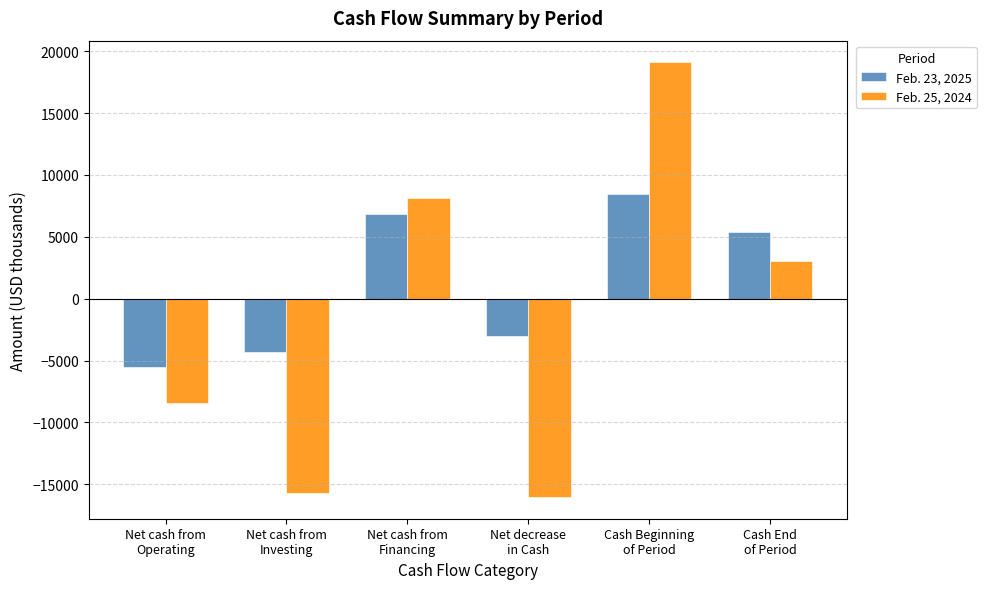

The Feb. 23, 2025 series shows 2037 at Net cash from
Financing. True or false?

False